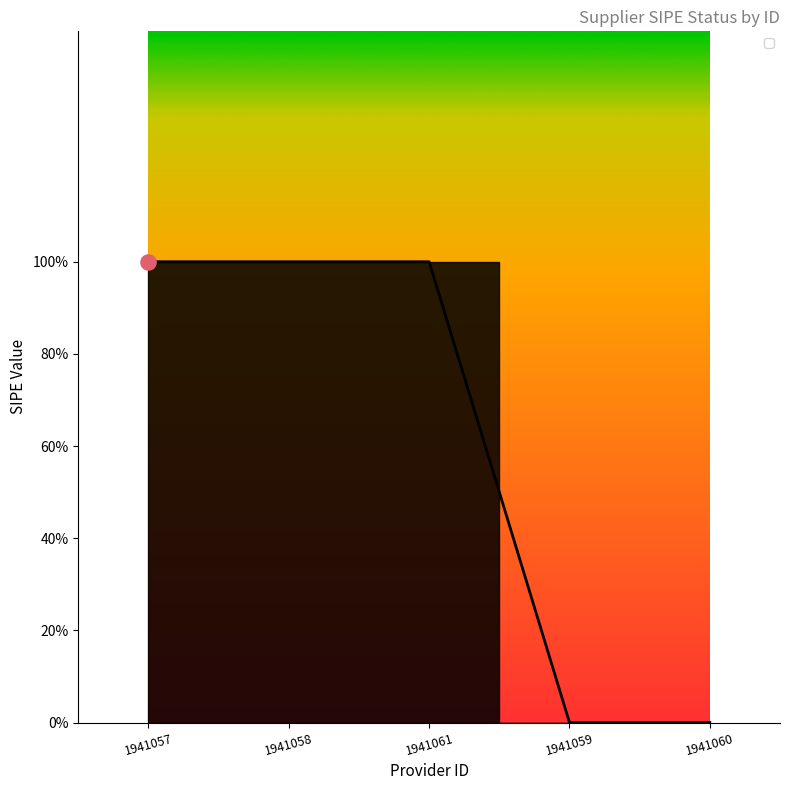

Between 1941058 and 1941060, which is larger?

1941058